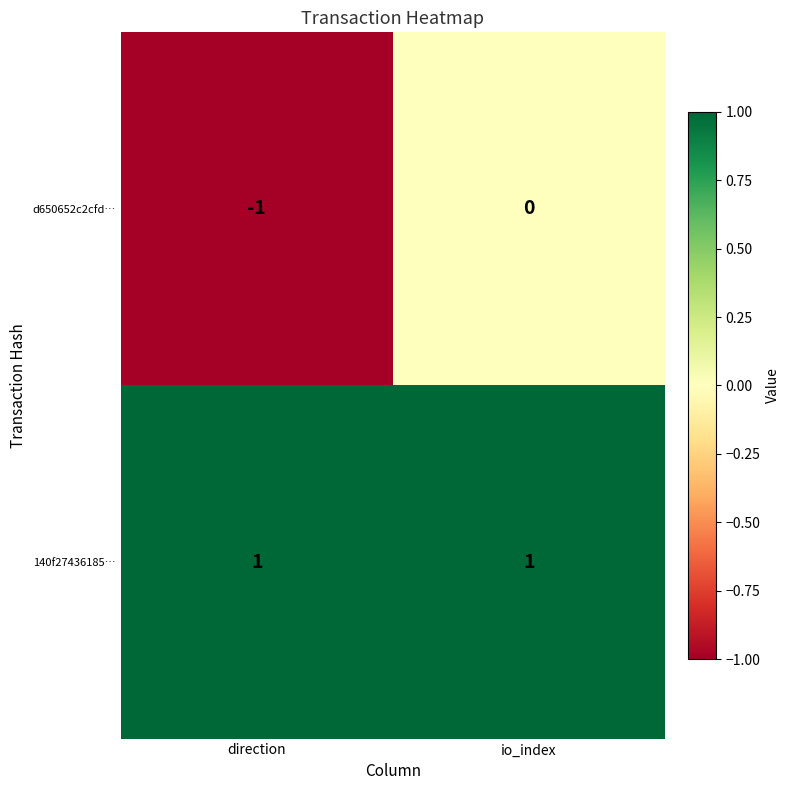

Reading left to right, extract all data points from this chart.

d650652c2cfd…: -1	0
140f27436185…: 1	1